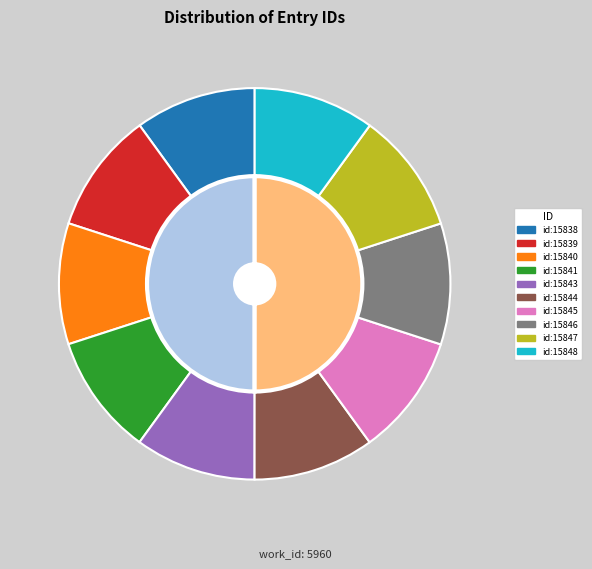

Count the number of slices in the pie.

10